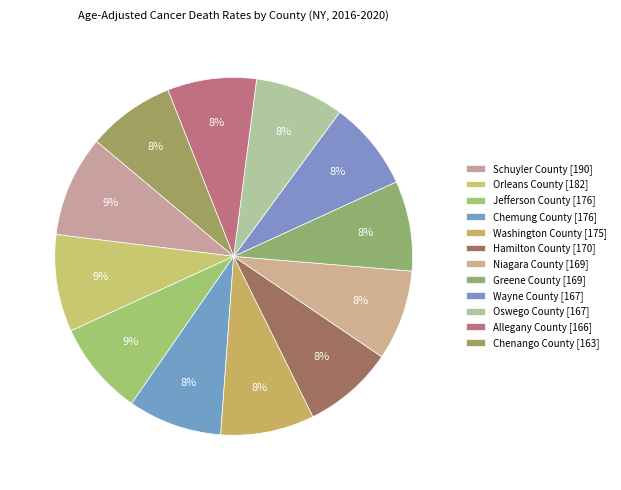

To the nearest percent, what is the difference between the largest and smallest slice percentages?

1%